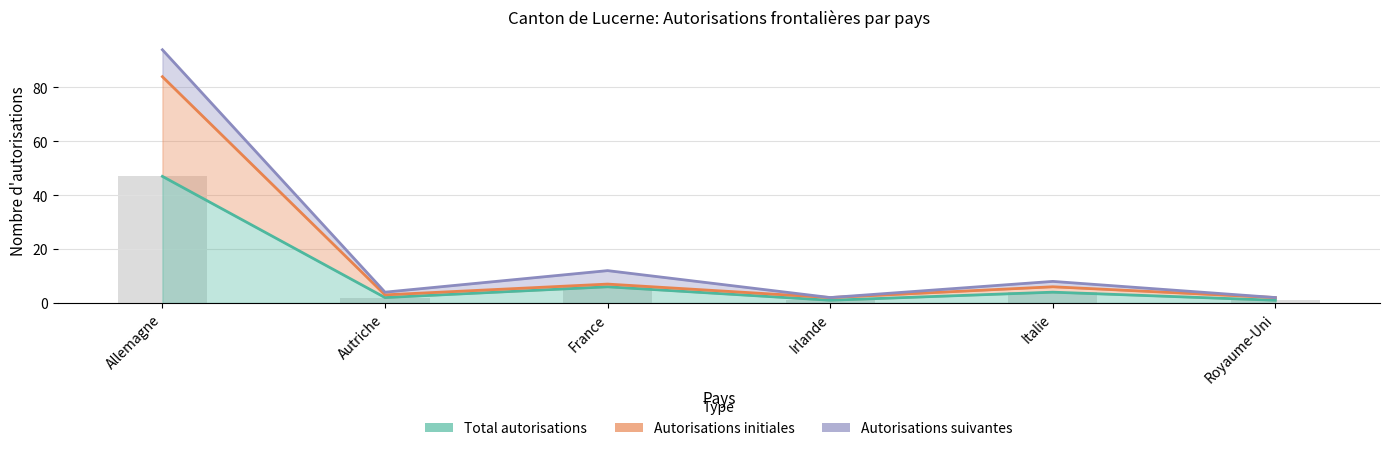

What is the difference between the maximum and minimum values in the Total autorisations series?

46